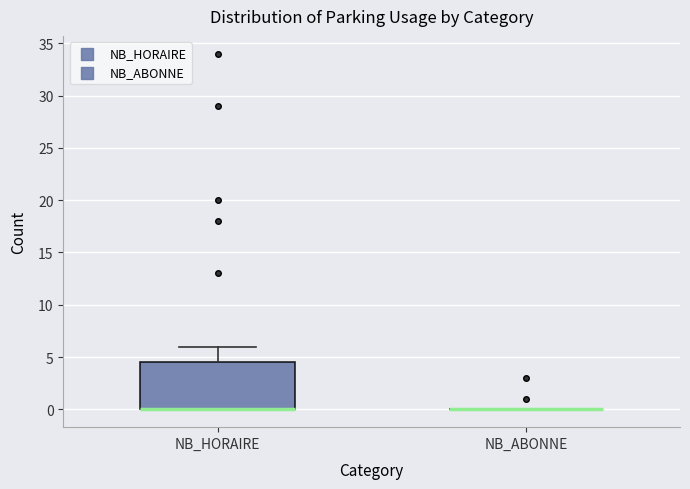

Where does the upper whisker of the box for NB_HORAIRE end on the y-axis? The values are not printed on the chart, so give them approximately, as read against the axis.

6.0